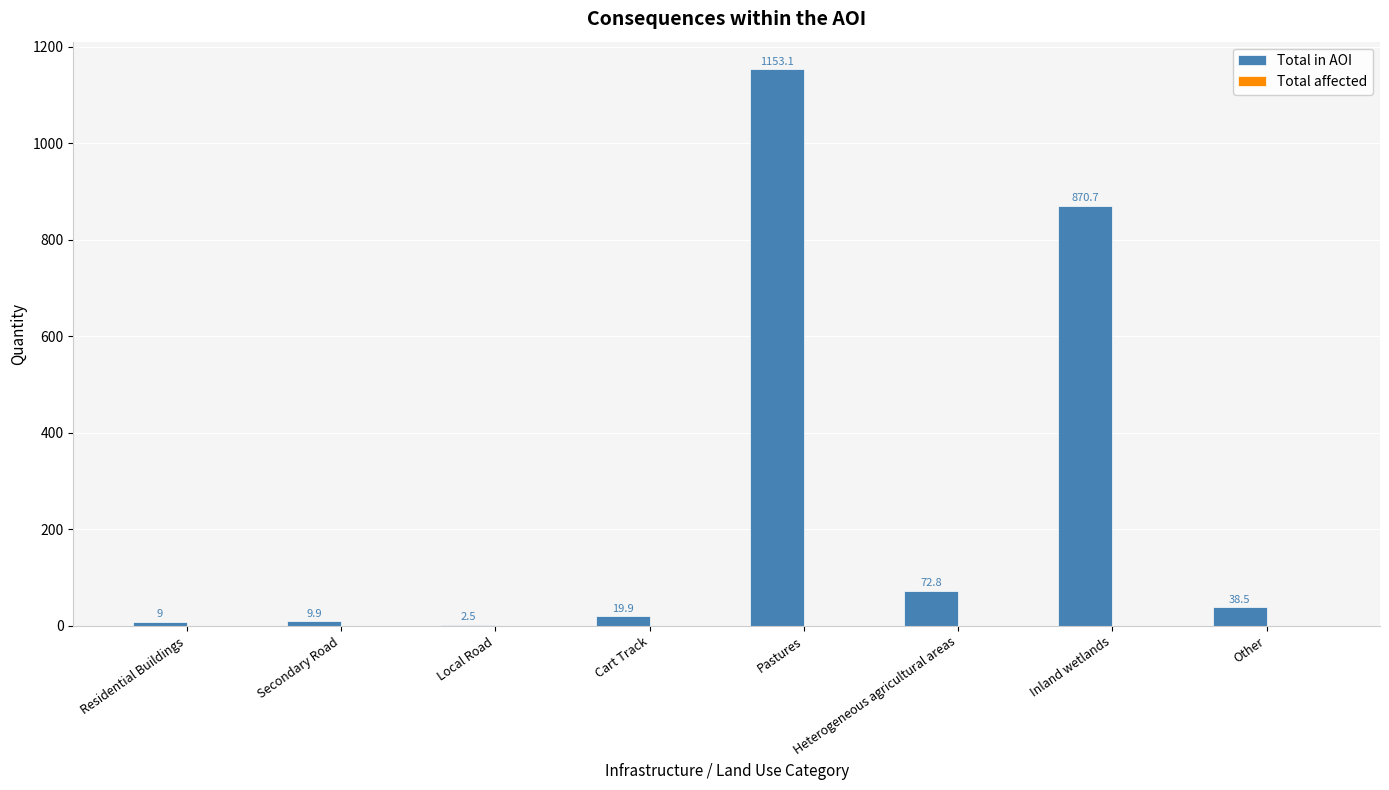

What is the maximum value shown in the chart?

1153.1